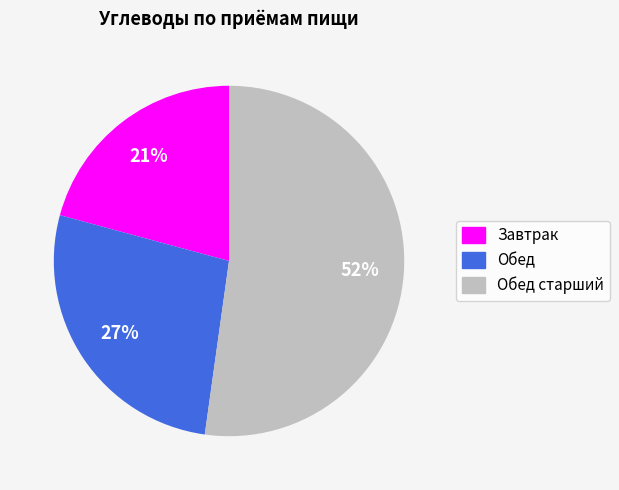

Is there a majority slice in this chart?

Yes